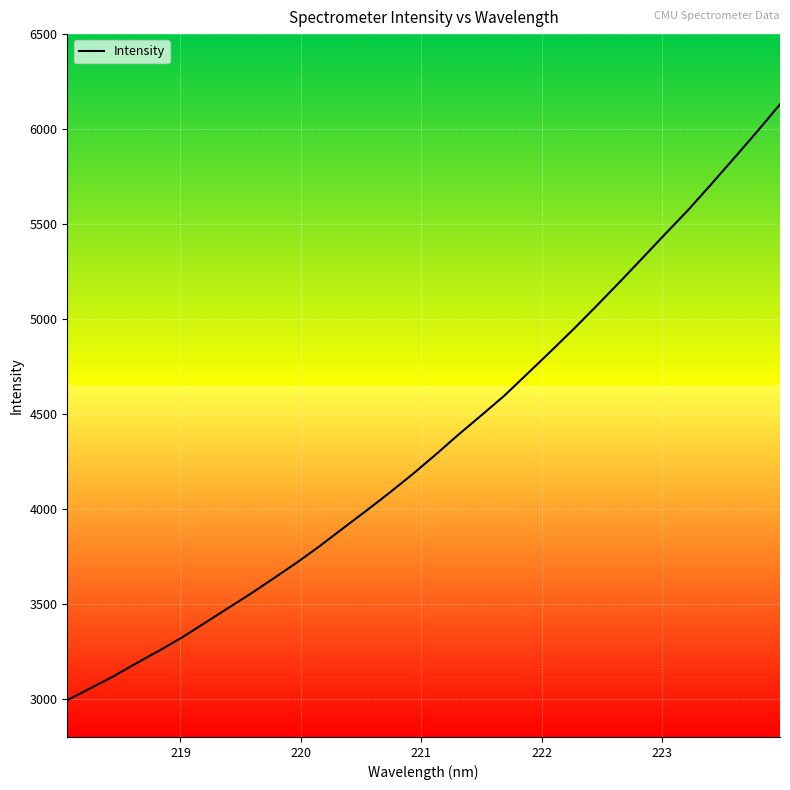

What is the difference between the maximum and minimum values?

3136.8